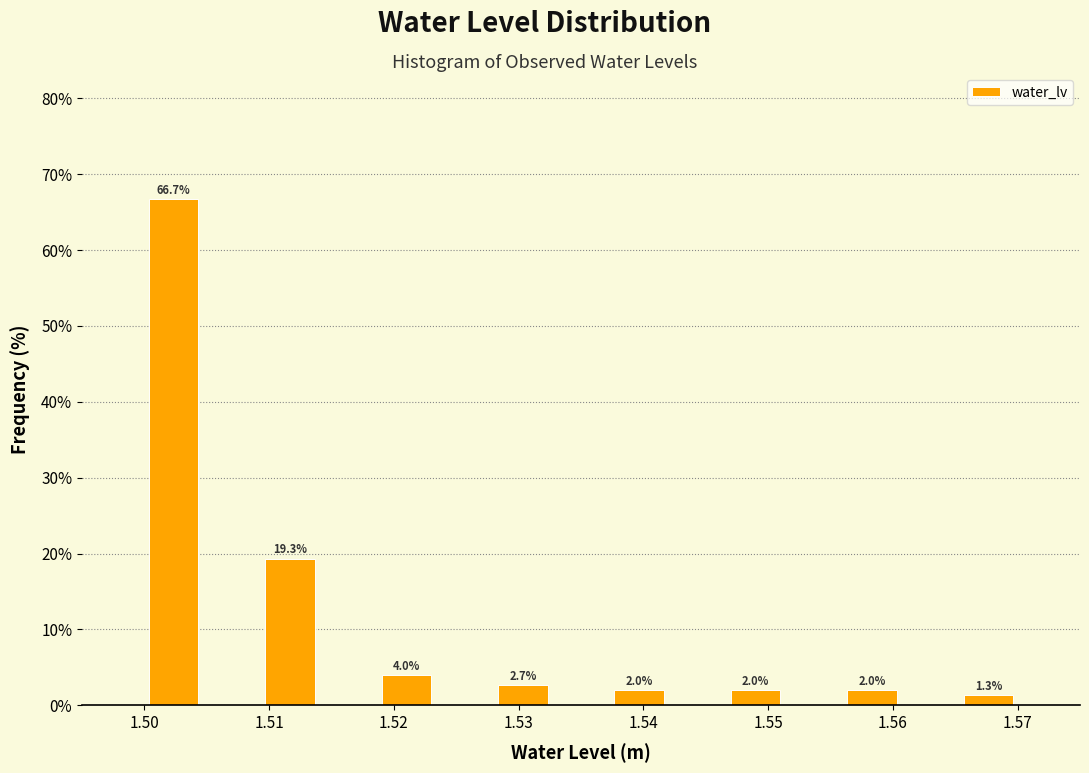

Over which range of the x-axis is the bar tallest?

1.500 to 1.505